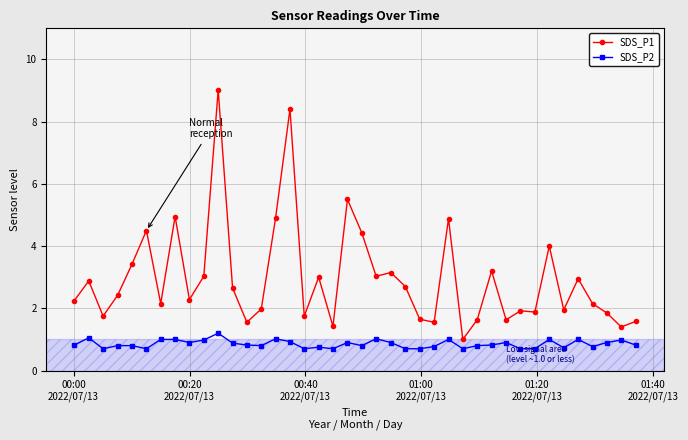

What is the value of the SDS_P1 point at the 4th from the left?

2.4